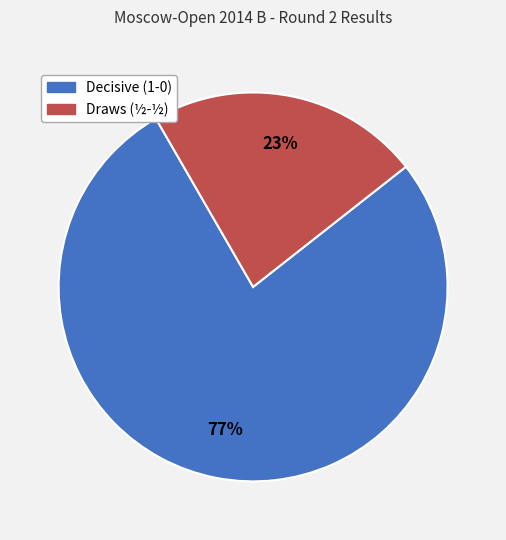

To the nearest percent, what is the average slice percentage?

50%